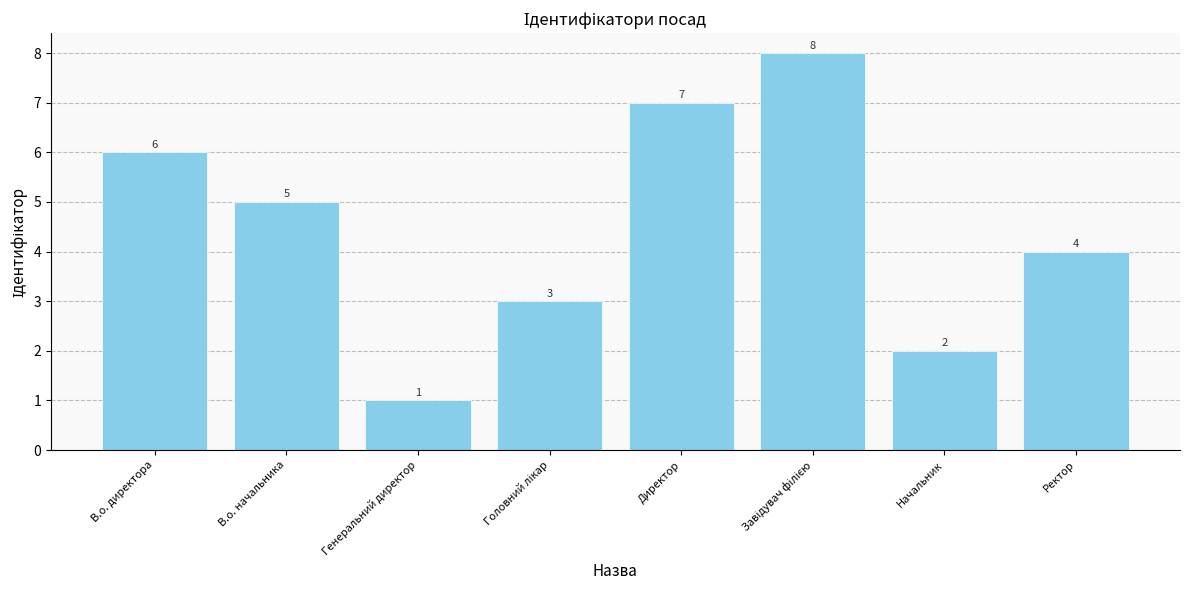

At which label is the value closest to 4?

Ректор